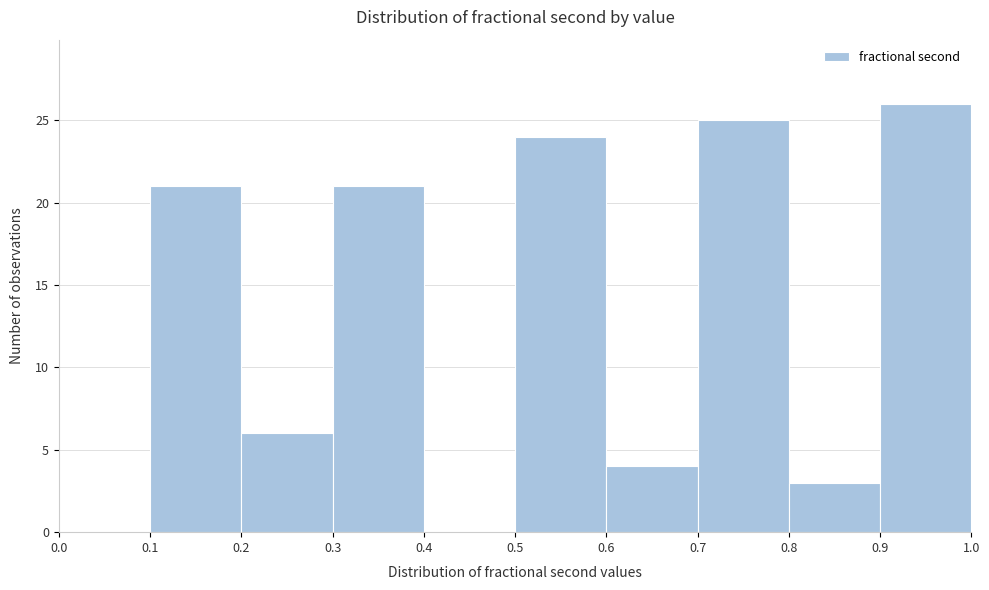

Which range on the x-axis has the tallest bar?

0.9 to 1.0